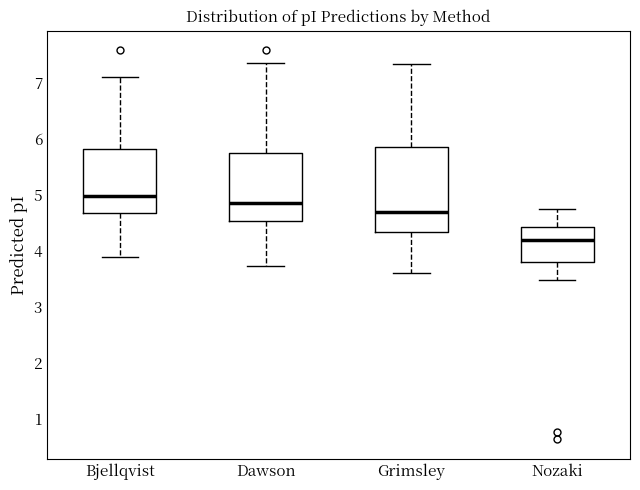

Which box has the highest median line?

Bjellqvist